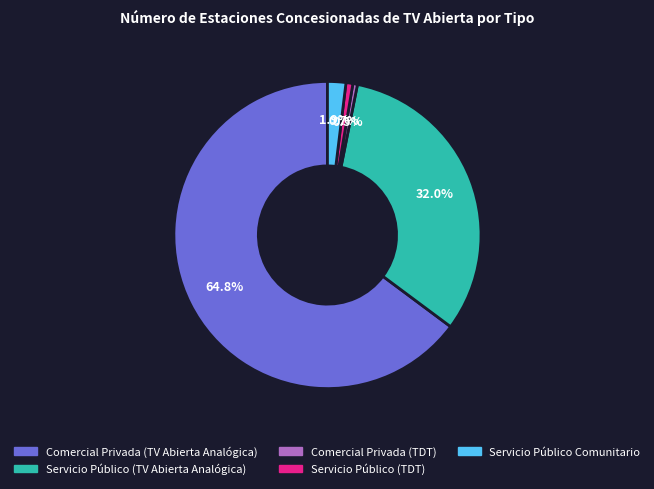

Does Servicio Público Comunitario represent more than half of the total?

No